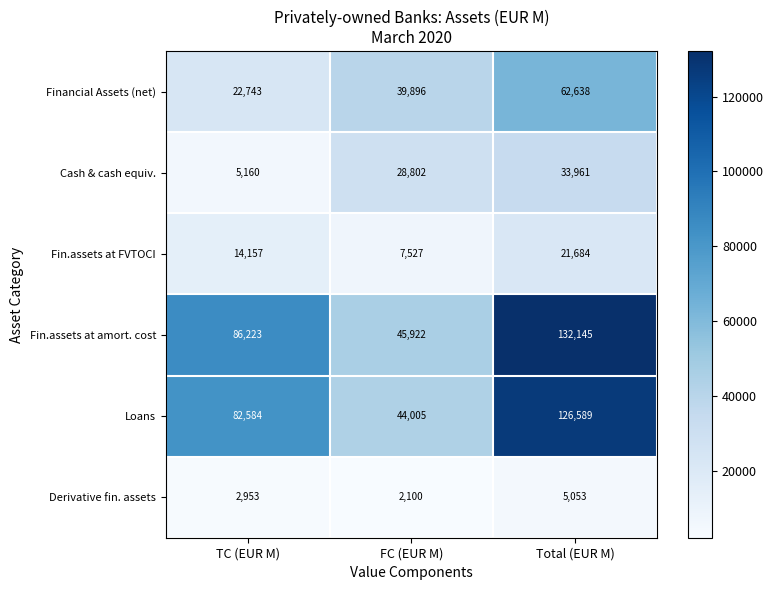

At which category is the sum across all series the highest?

Total (EUR M)